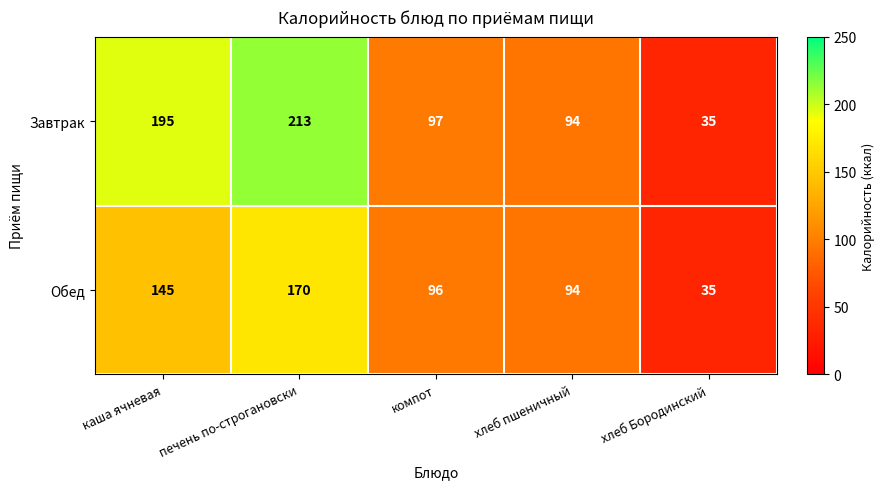

At how many categories does at least one series exceed 191?

2